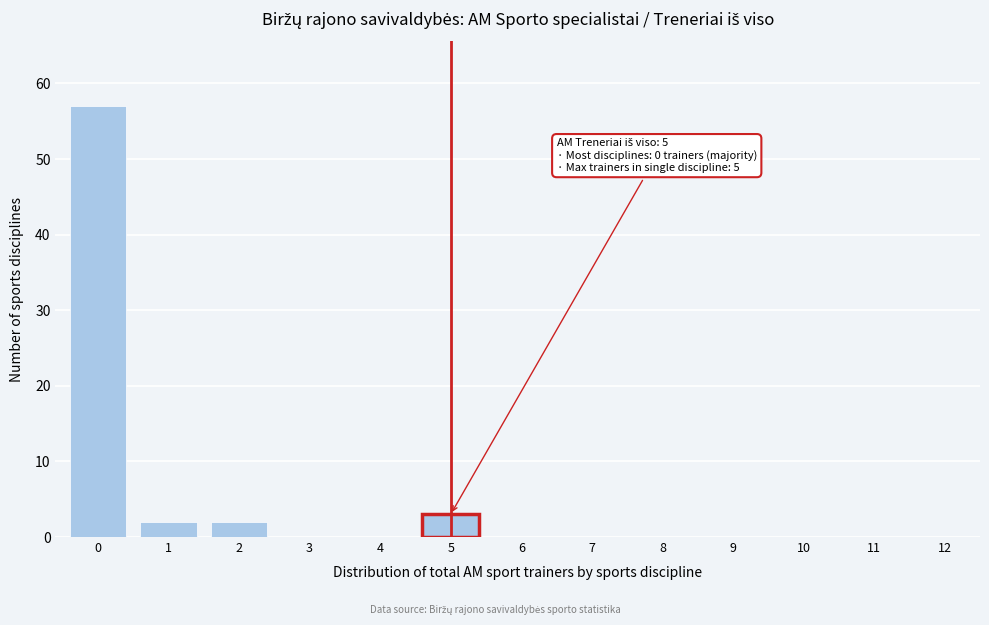

Reading left to right, transcribe all the data shown in this chart.

0=57	1=2	2=2	3=0	4=0	5=3	6=0	7=0	8=0	9=0	10=0	11=0	12=0